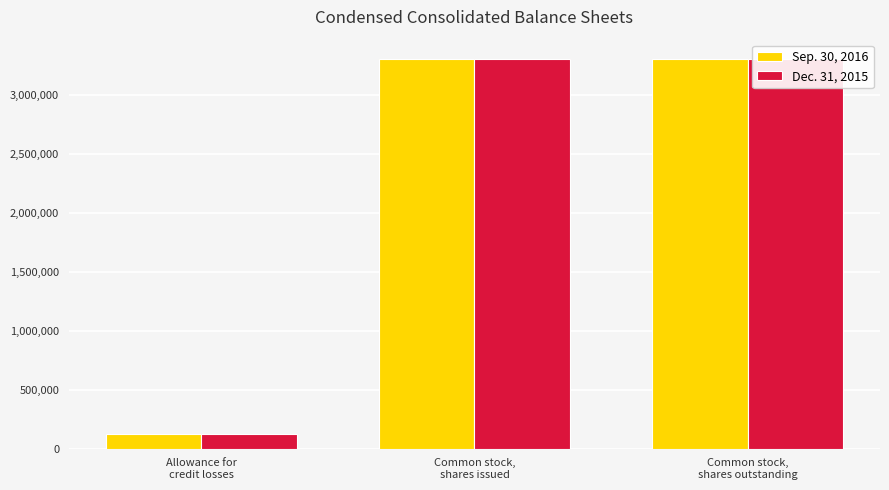

Which series has the widest spread of values?

Sep. 30, 2016